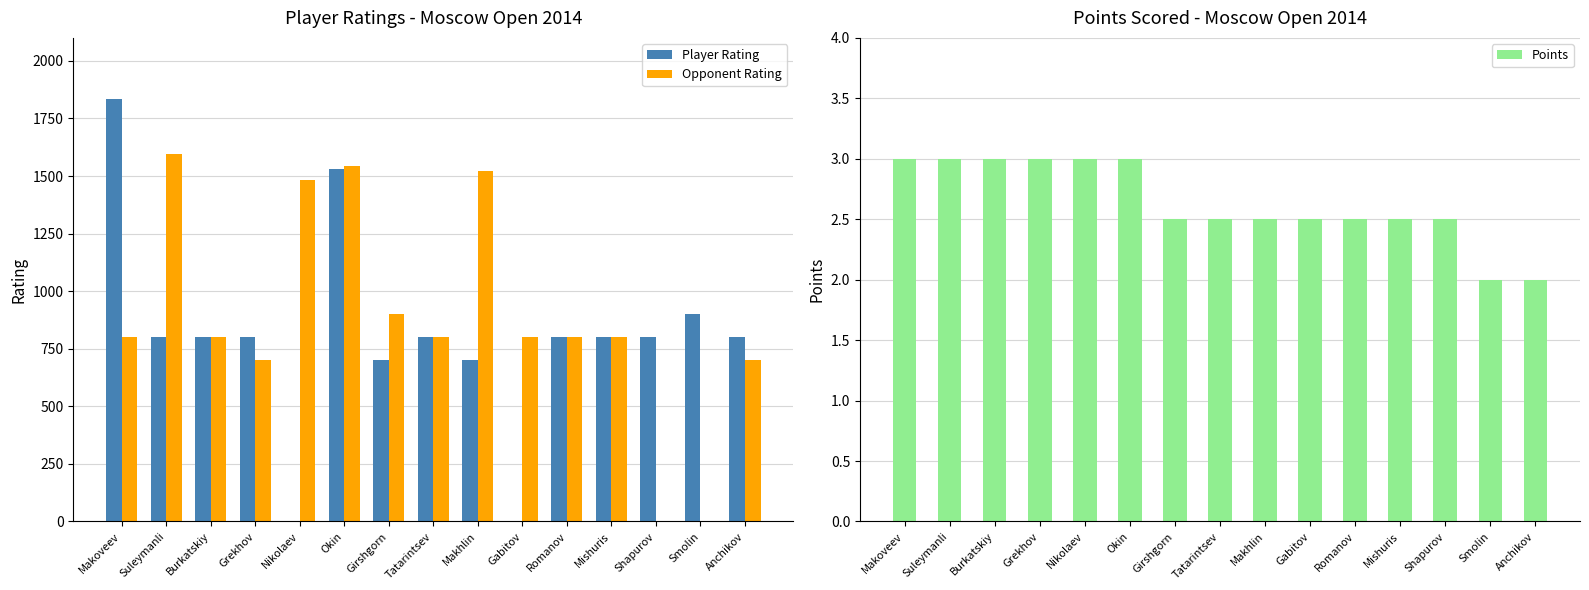

Does the chart contain any negative values?

No